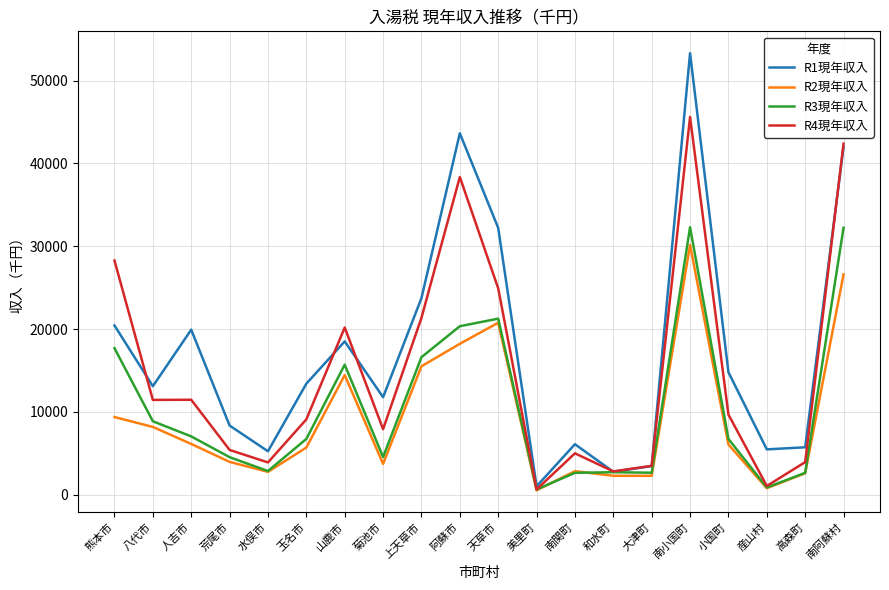

What is the difference between the R2現年収入 values at 高森町 and 菊池市?

1125